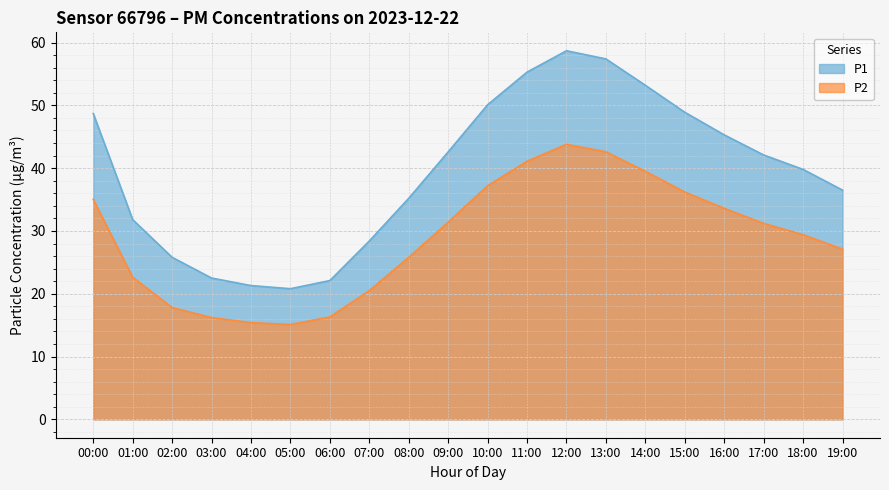

Reading right to left, transcribe all the data shown in this chart.

P1: 36.5	39.8	42.1	45.3	48.9	53.2	57.4	58.7	55.3	50.1	42.6	35.2	28.4	22.1	20.8	21.3	22.5	25.8	31.8	48.7
P2: 27.1	29.4	31.2	33.6	36.2	39.5	42.6	43.8	41.1	37.2	31.4	25.8	20.5	16.3	15.1	15.4	16.2	17.8	22.6	35.0